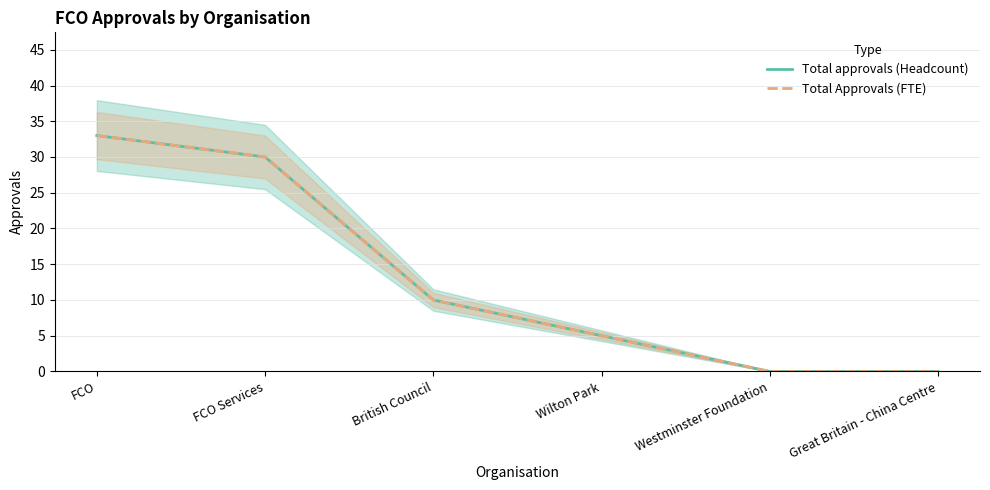

What is the difference between the second highest and minimum values in the Total approvals (Headcount) series?

30